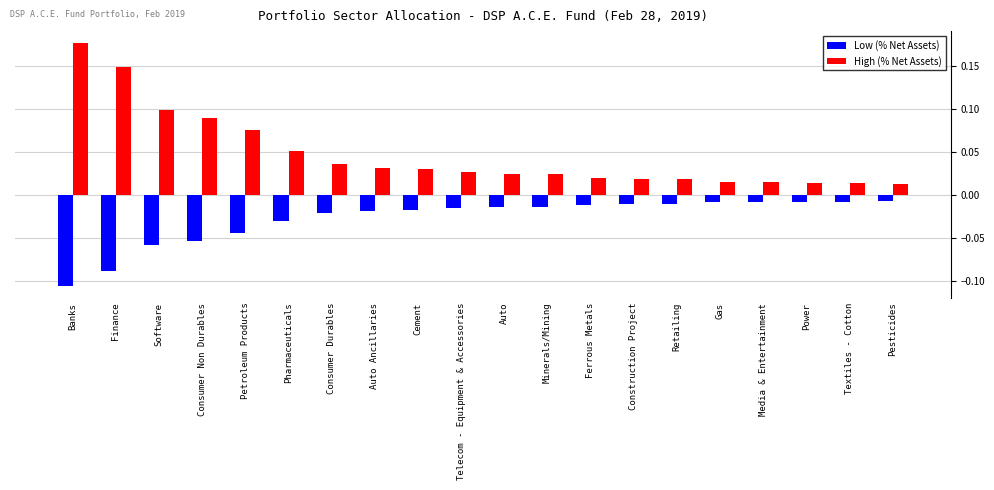

List the series in order of their peak value, lowest first.

Low (% Net Assets), High (% Net Assets)